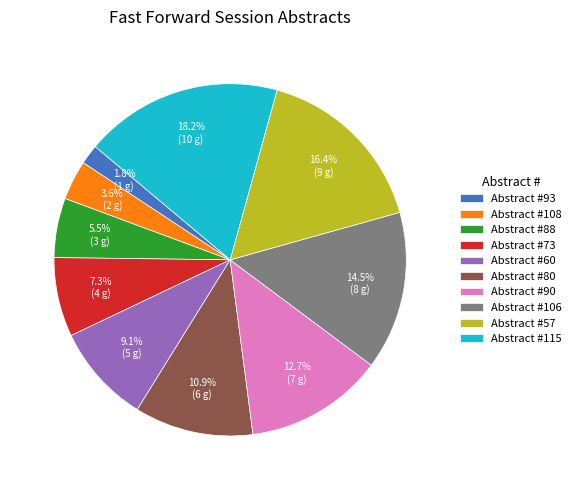

Which has a higher value, Abstract #93 or Abstract #73?

Abstract #73